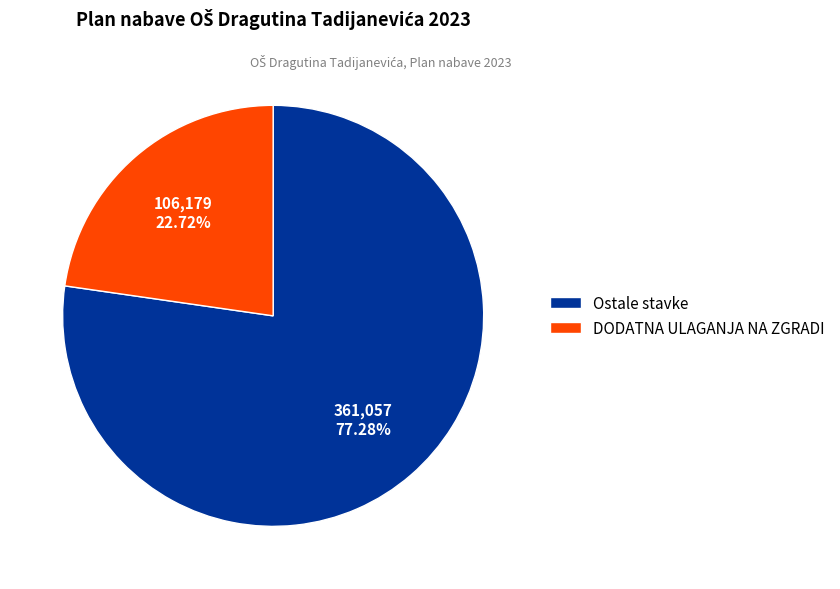

Is the sum of DODATNA ULAGANJA NA ZGRADI and Ostale stavke greater than half?

Yes